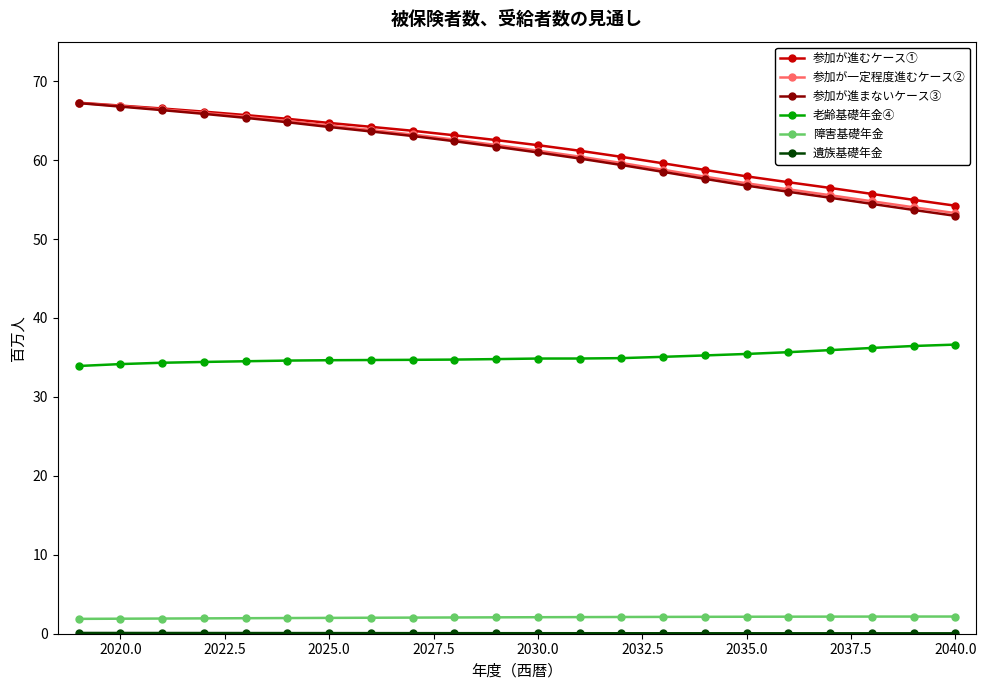

What is the value of the 参加が一定程度進むケース② point at the 22nd from the left?

53.3